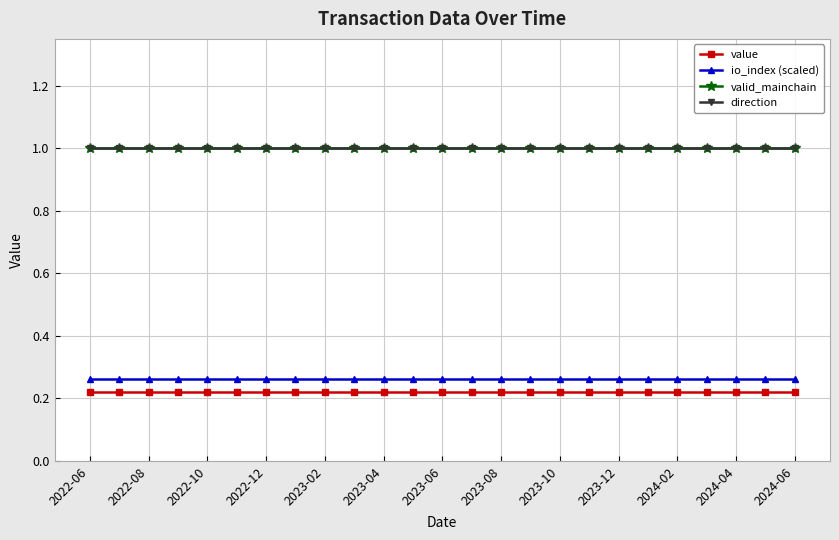

What is the sum of all valid_mainchain values?

25.0